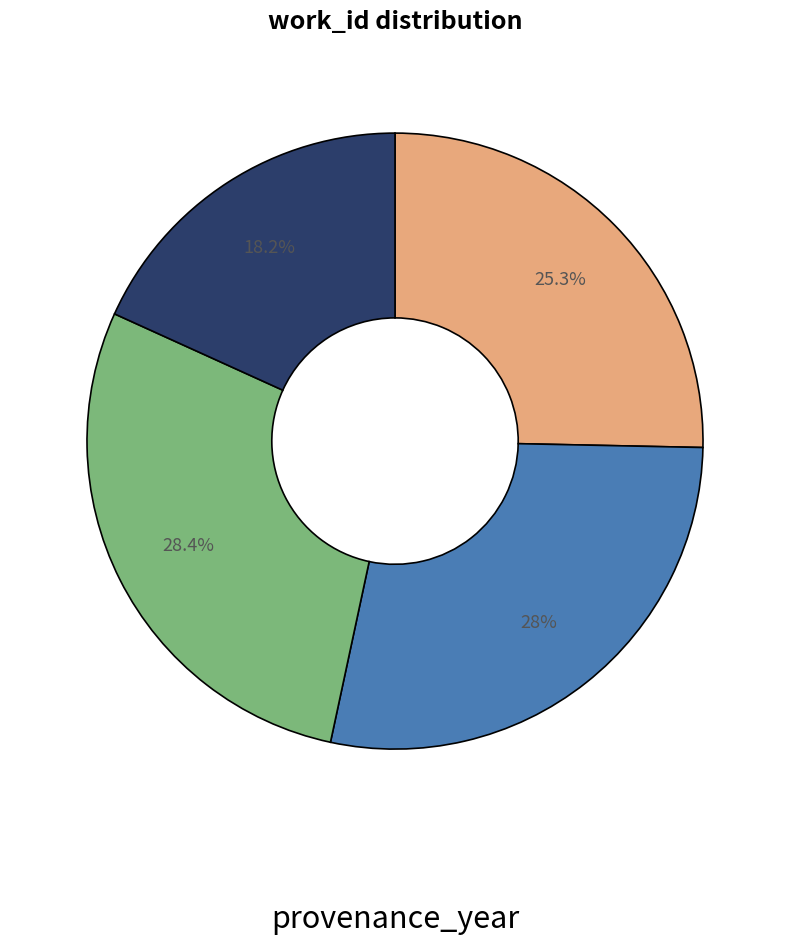

Is there a majority slice in this chart?

No